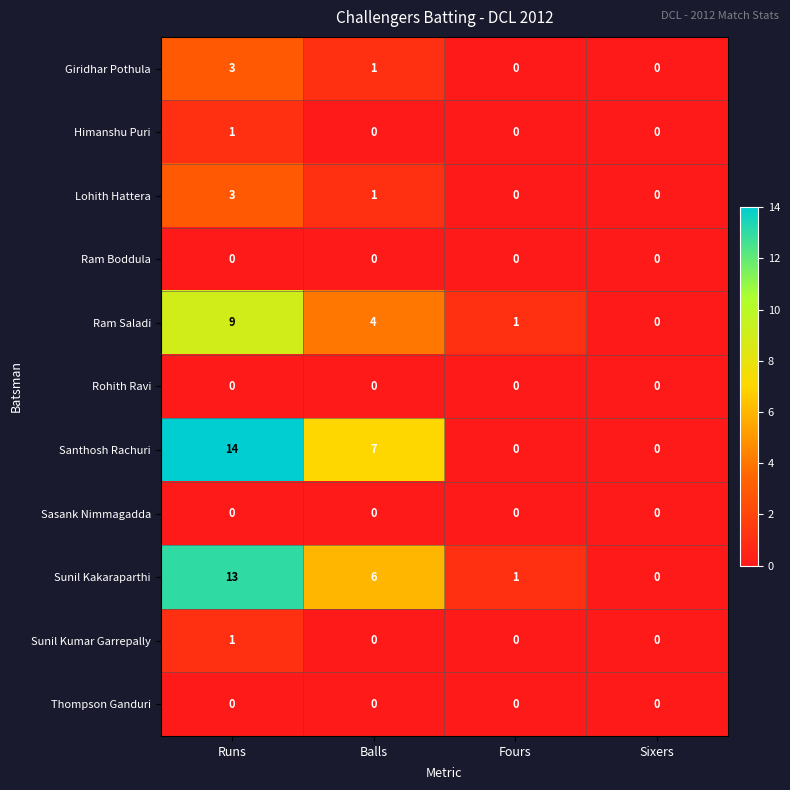

Which series has the largest range (max minus min)?

Santhosh Rachuri